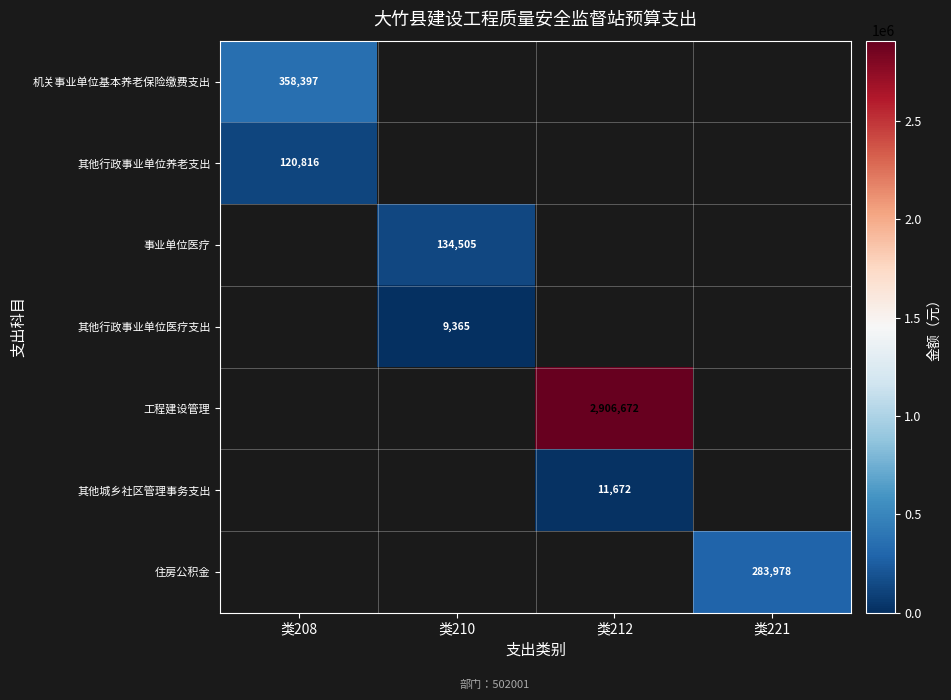

The value of 事业单位医疗 at 类210 is 205537. True or false?

False